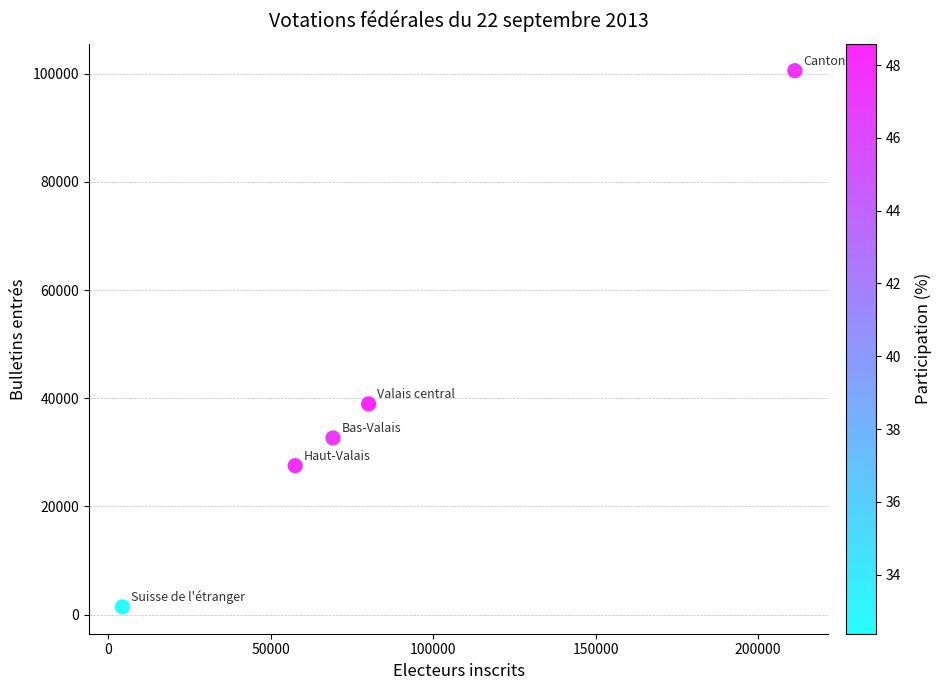

What is the average Y value?

40220